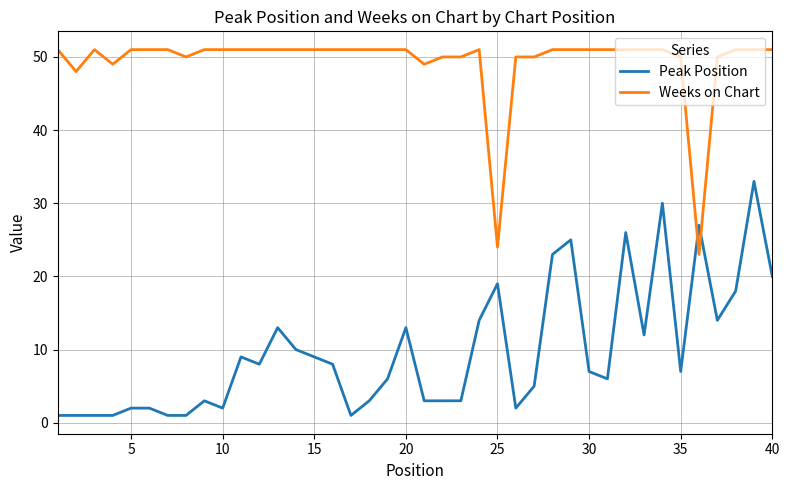

What is the sum of all Weeks on Chart values?

1971